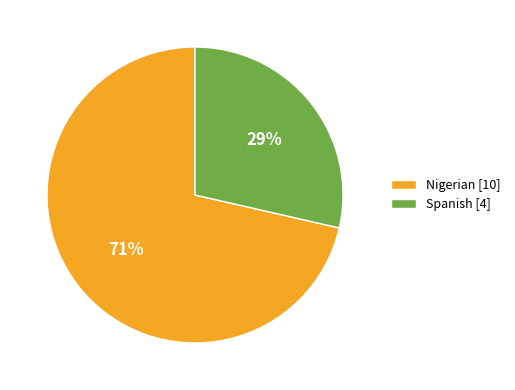

Between Spanish [4] and Nigerian [10], which is larger?

Nigerian [10]